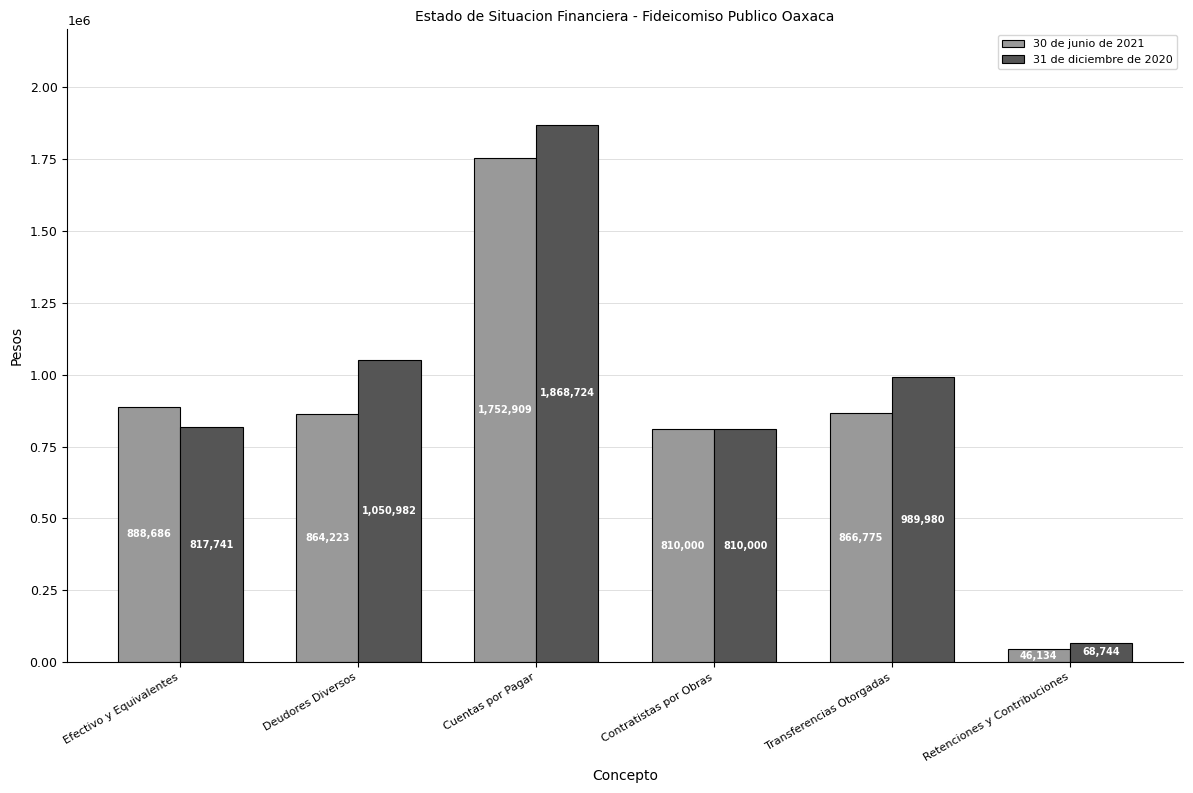

Reading left to right, what are all the values shown in this chart?

30 de junio de 2021: Efectivo y Equivalentes=888686	Deudores Diversos=864223	Cuentas por Pagar=1752909	Contratistas por Obras=810000	Transferencias Otorgadas=866775	Retenciones y Contribuciones=46134
31 de diciembre de 2020: Efectivo y Equivalentes=817741	Deudores Diversos=1050982	Cuentas por Pagar=1868724	Contratistas por Obras=810000	Transferencias Otorgadas=989980	Retenciones y Contribuciones=68744